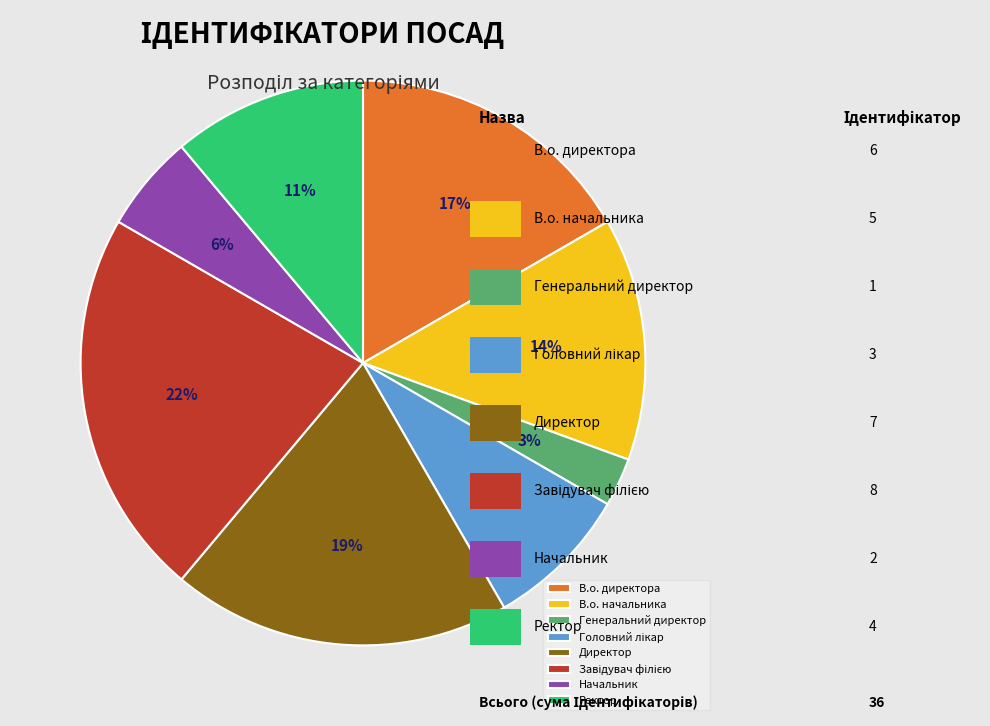

To the nearest percent, what percentage of the pie is Ректор?

11%